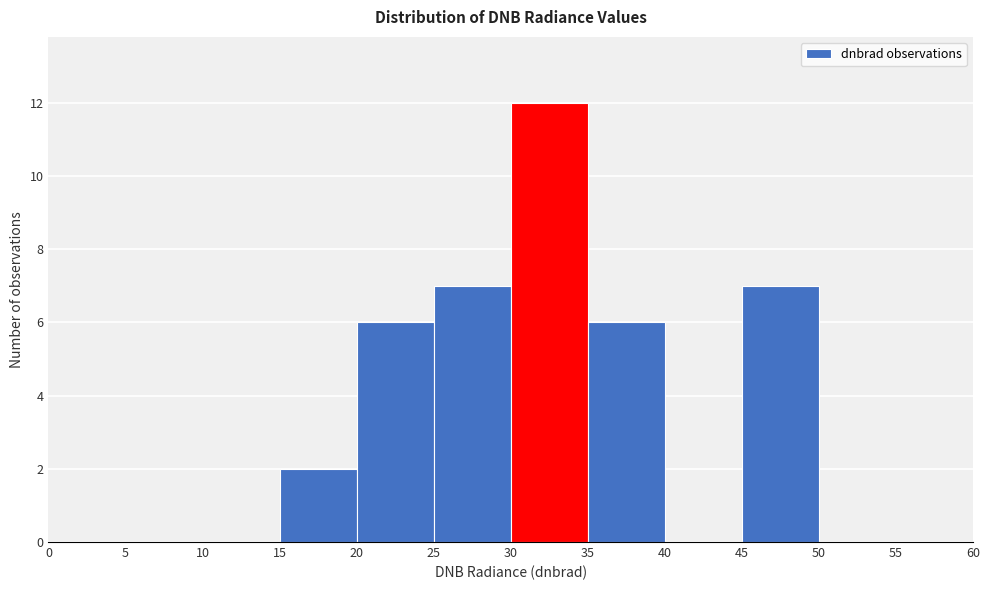

How tall is the bar that spans 30 to 35 on the x-axis? The values are not printed on the chart, so give them approximately, as read against the axis.

12